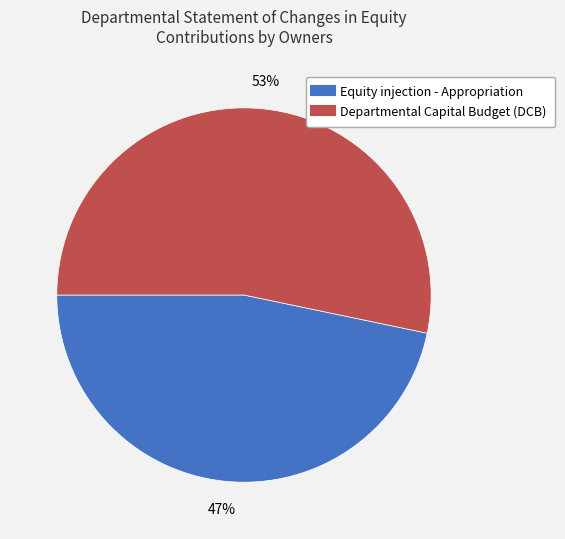

How many slices are in this pie chart?

2